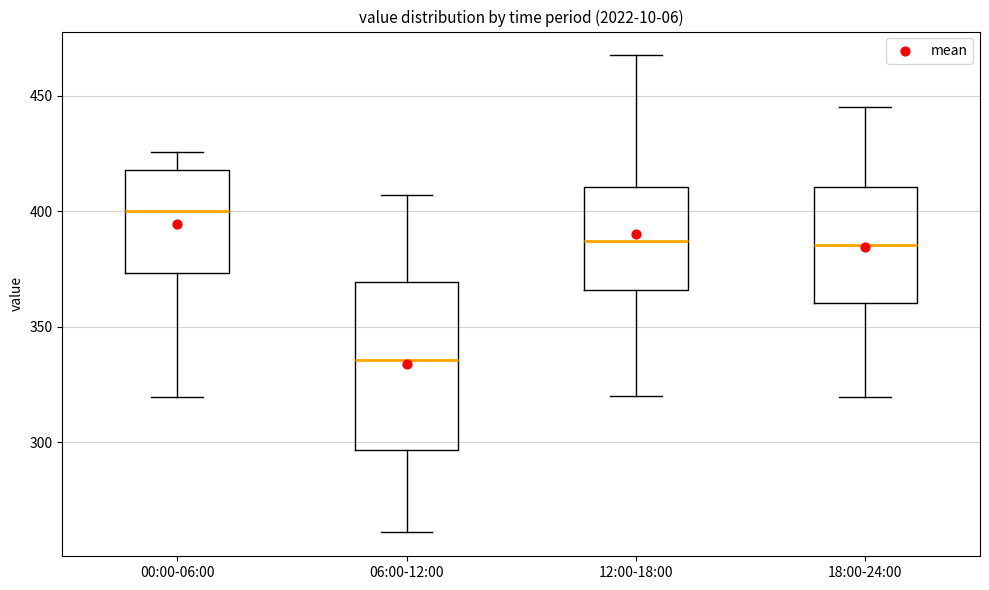

Reading left to right, read every box against the y-axis: the position of its median line, the range the box covers, and the ends of its whiskers. The values are not printed on the chart, so give them approximately, as read against the axis.

00:00-06:00: median 400, box 375 to 420, whiskers 320 to 425
06:00-12:00: median 335, box 295 to 370, whiskers 260 to 405
12:00-18:00: median 385, box 365 to 410, whiskers 320 to 470
18:00-24:00: median 385, box 360 to 410, whiskers 320 to 445